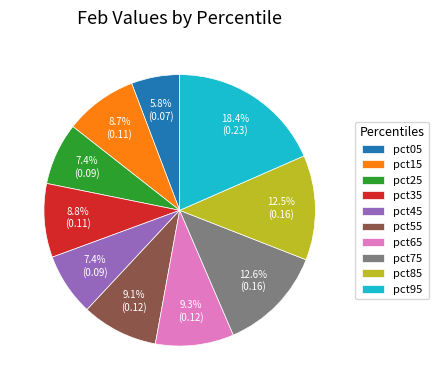

To the nearest percent, what is the difference between the largest and smallest slice percentages?

13%